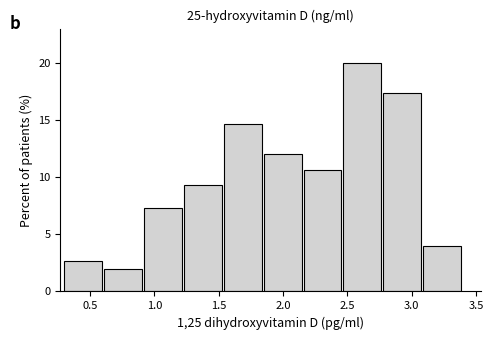

Reading left to right, transcribe this chart: for each bar, give the range it covers on the x-axis and its height. Neither the bar edges nor the heights are printed on the chart, so give them approximately, as read against the axes.

0.30 to 0.61: 2.5
0.61 to 0.92: 2.0
0.92 to 1.23: 7.5
1.23 to 1.54: 9.5
1.54 to 1.85: 14.5
1.85 to 2.16: 12.0
2.16 to 2.47: 10.5
2.47 to 2.78: 20.0
2.78 to 3.09: 17.5
3.09 to 3.40: 4.0